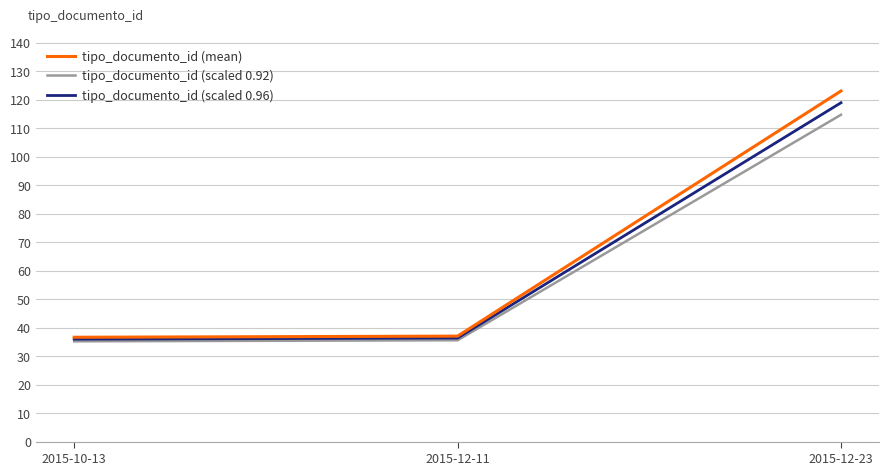

What is the greatest value displayed?

123.0